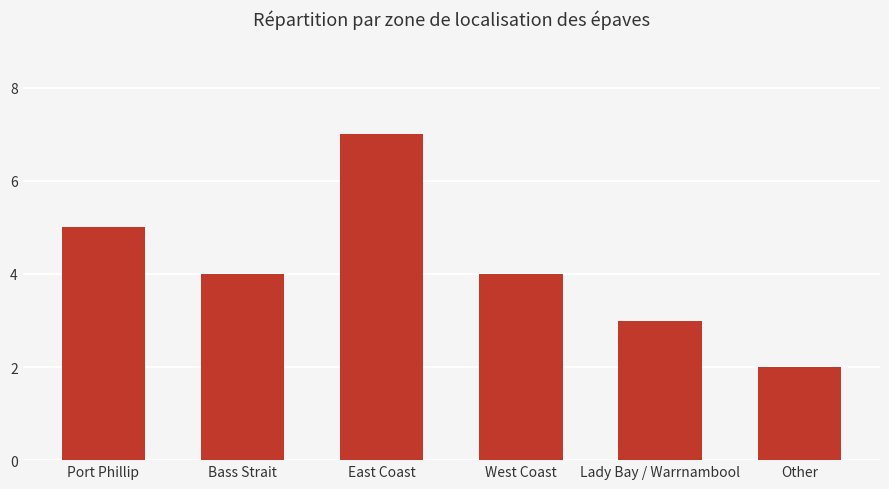

At which category does the chart reach its peak across all series?

East Coast